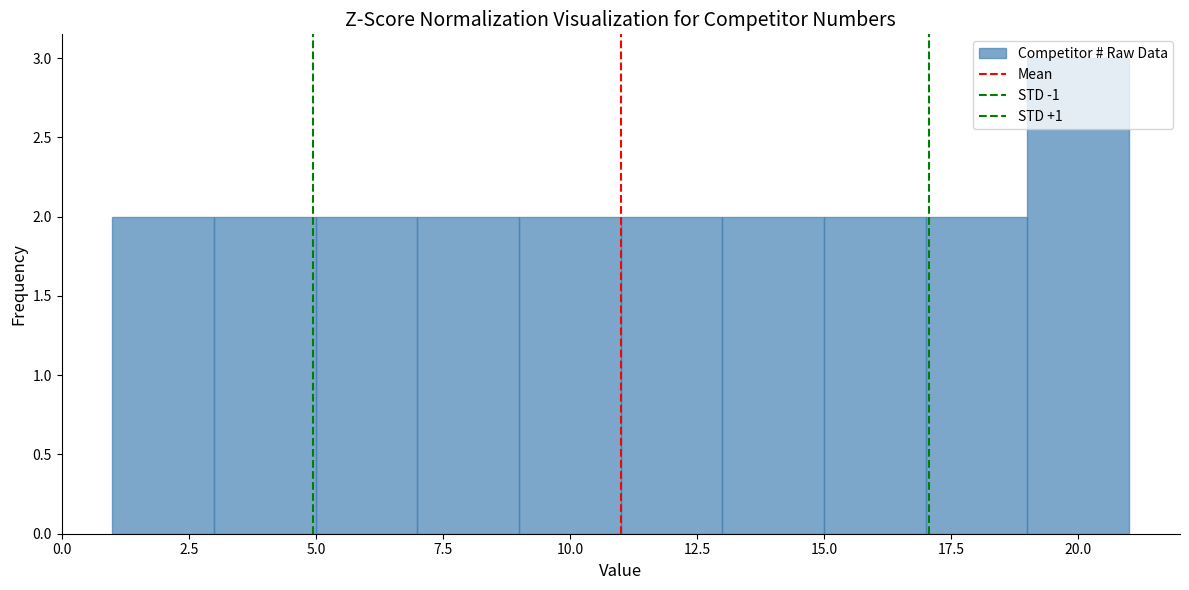

Reading left to right, list every bar in this chart as the range it spans on the x-axis followed by its height. The values are not printed on the chart, so give them approximately, as read against the axis.

1 to 3: 2
3 to 5: 2
5 to 7: 2
7 to 9: 2
9 to 11: 2
11 to 13: 2
13 to 15: 2
15 to 17: 2
17 to 19: 2
19 to 21: 3